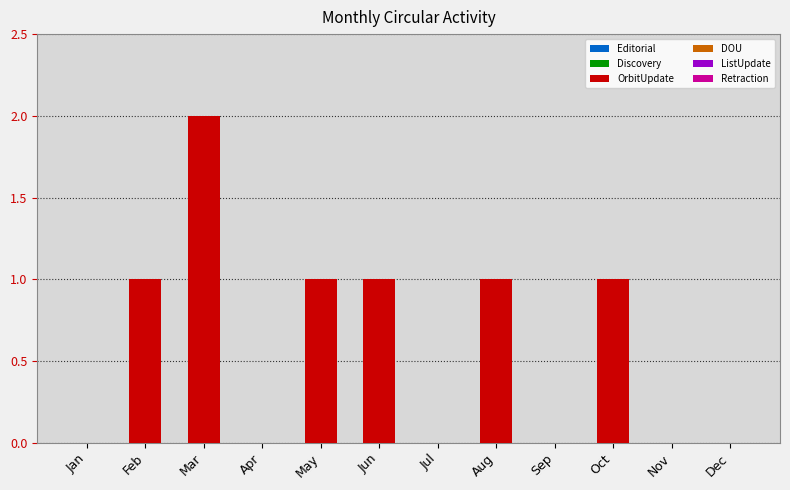

At which category does the chart reach its peak across all series?

Mar